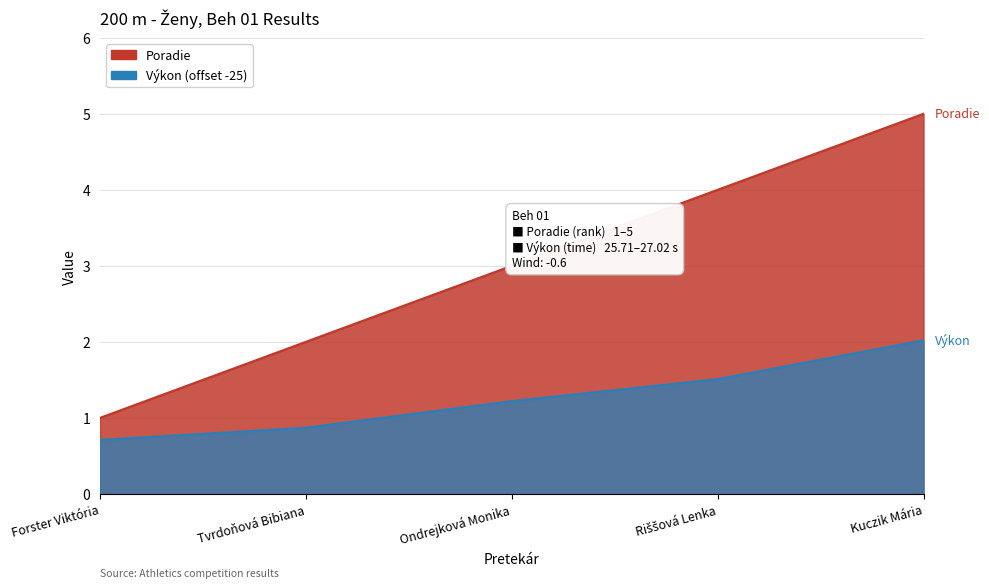

Rank the series by their maximum value, from highest to lowest.

Poradie, Výkon